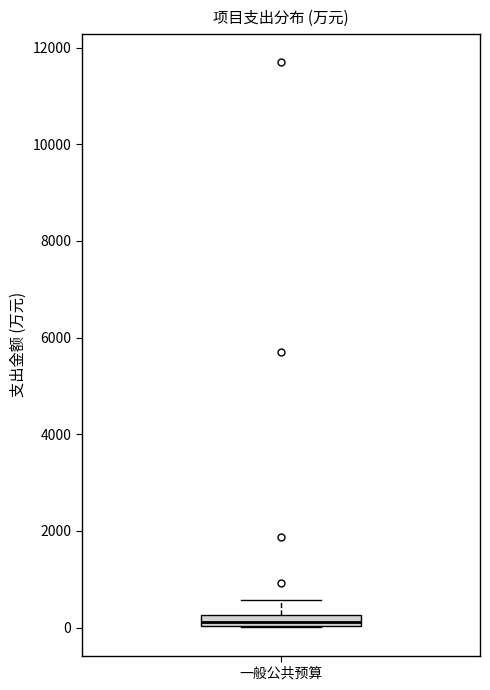

Where is the upper edge of the box for 一般公共预算 on the y-axis? The values are not printed on the chart, so give them approximately, as read against the axis.

200